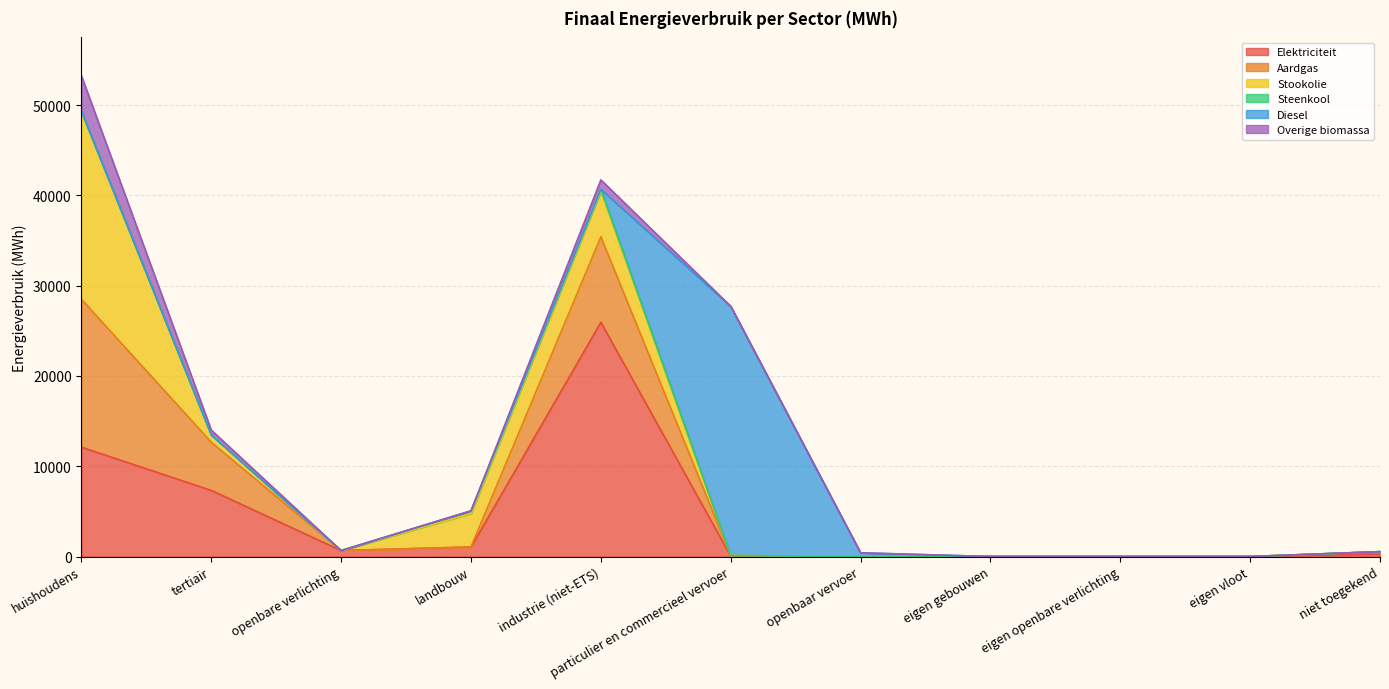

What position from the left is particulier en commercieel vervoer?

6